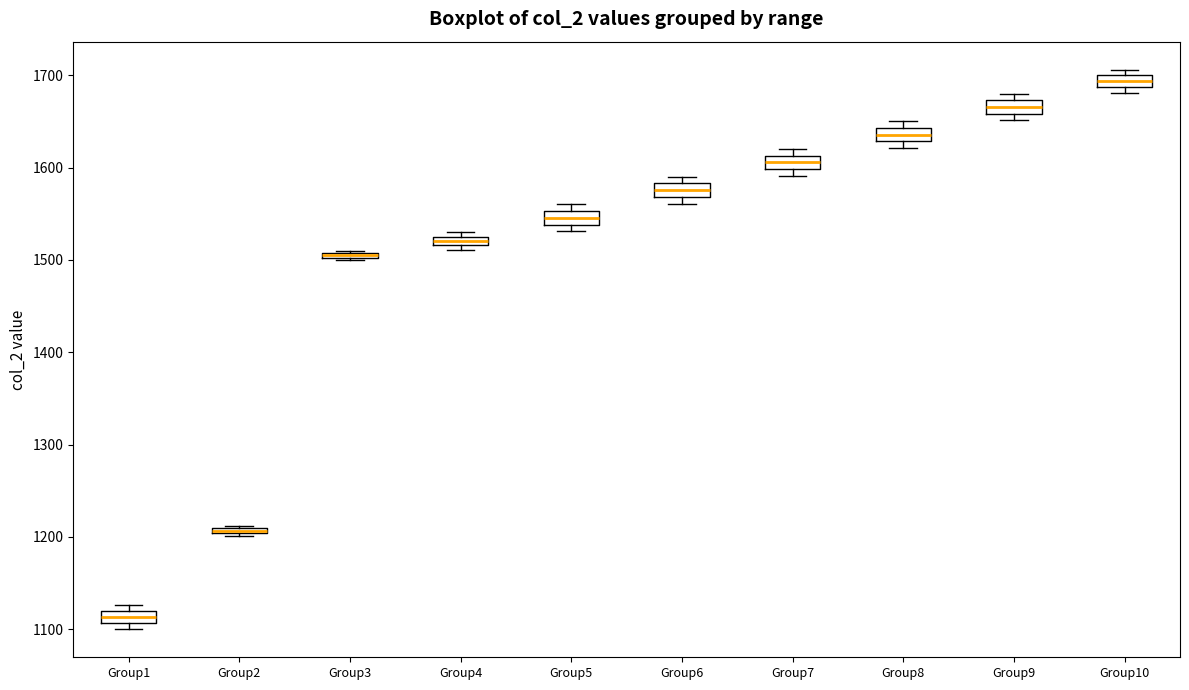

Where is the lower edge of the box for Group1 on the y-axis? The values are not printed on the chart, so give them approximately, as read against the axis.

1110